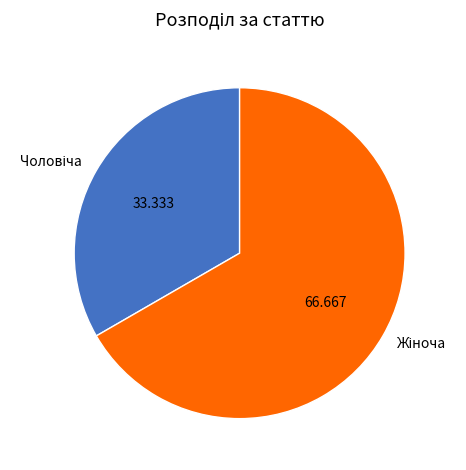

Does any single category account for the majority?

Yes